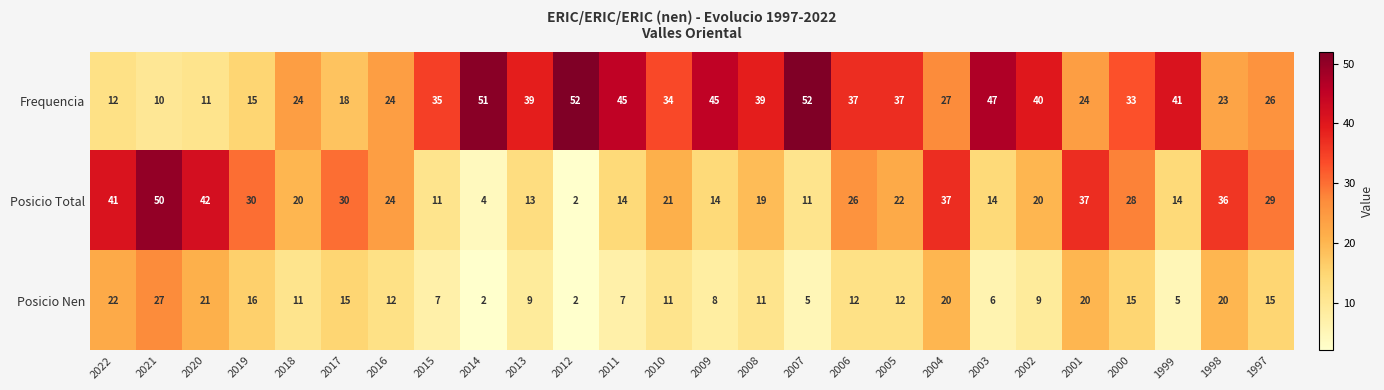

At how many categories does at least one series exceed 18?

26